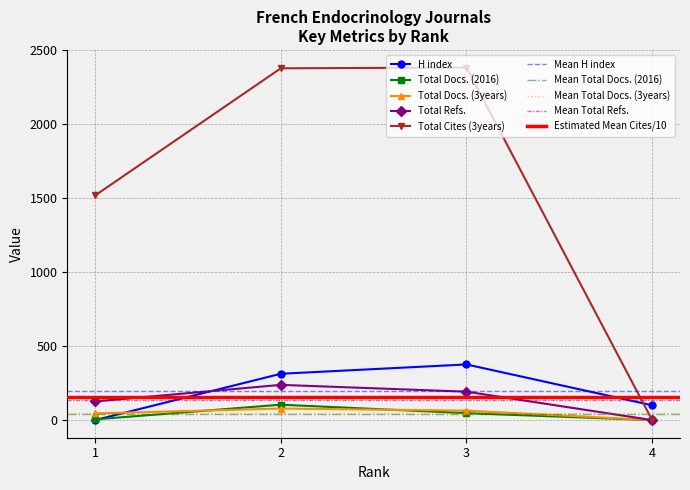

Where is the first local maximum for H index?

3